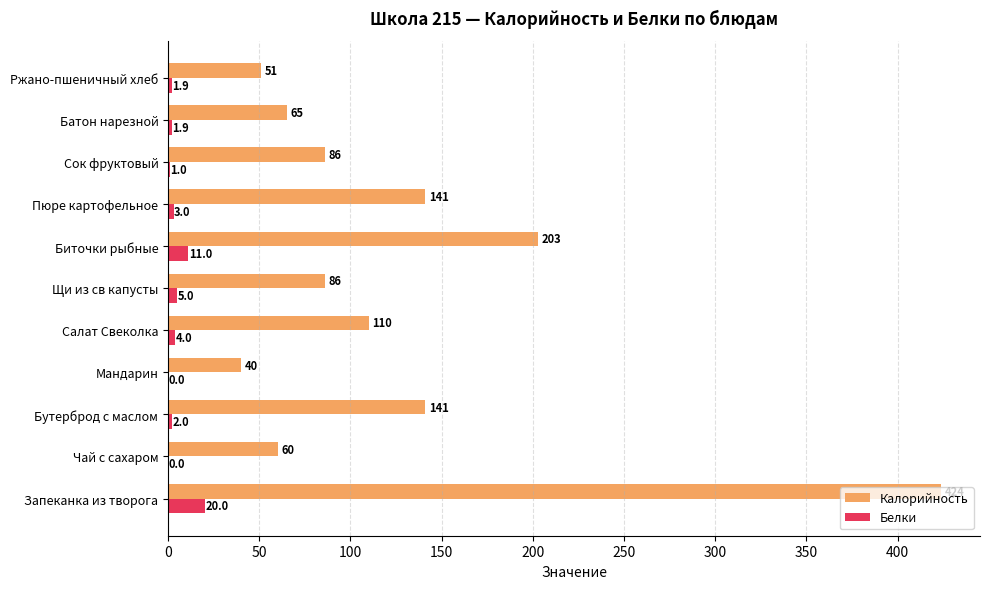

Which series has the largest range (max minus min)?

Калорийность